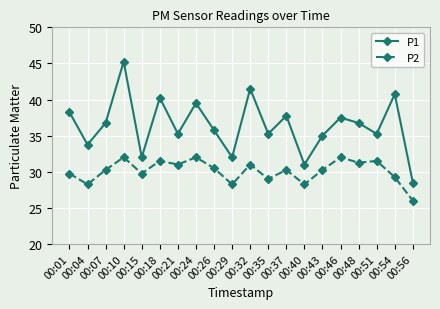

In P1, how many points are higher than both neighbors (excluding endpoints)?

7